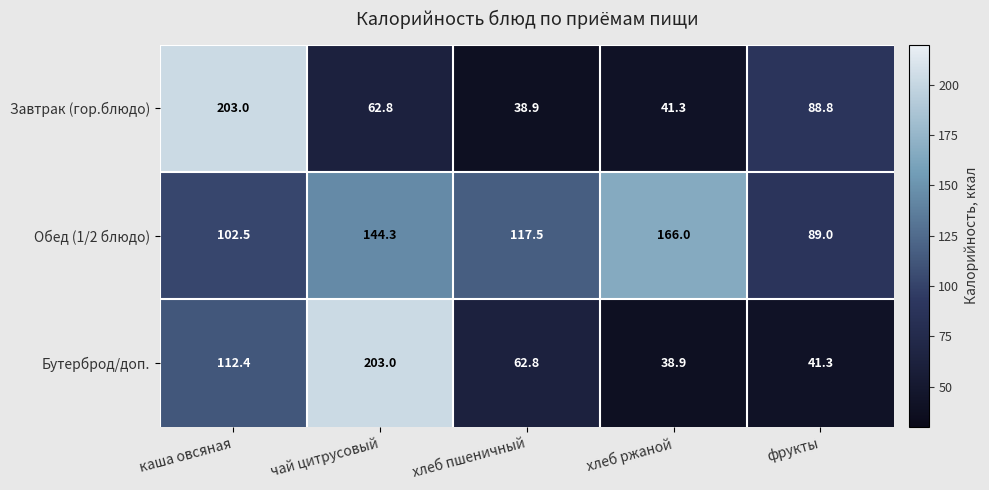

Rank the series at фрукты from lowest to highest value.

Бутерброд/доп., Завтрак (гор.блюдо), Обед (1/2 блюдо)